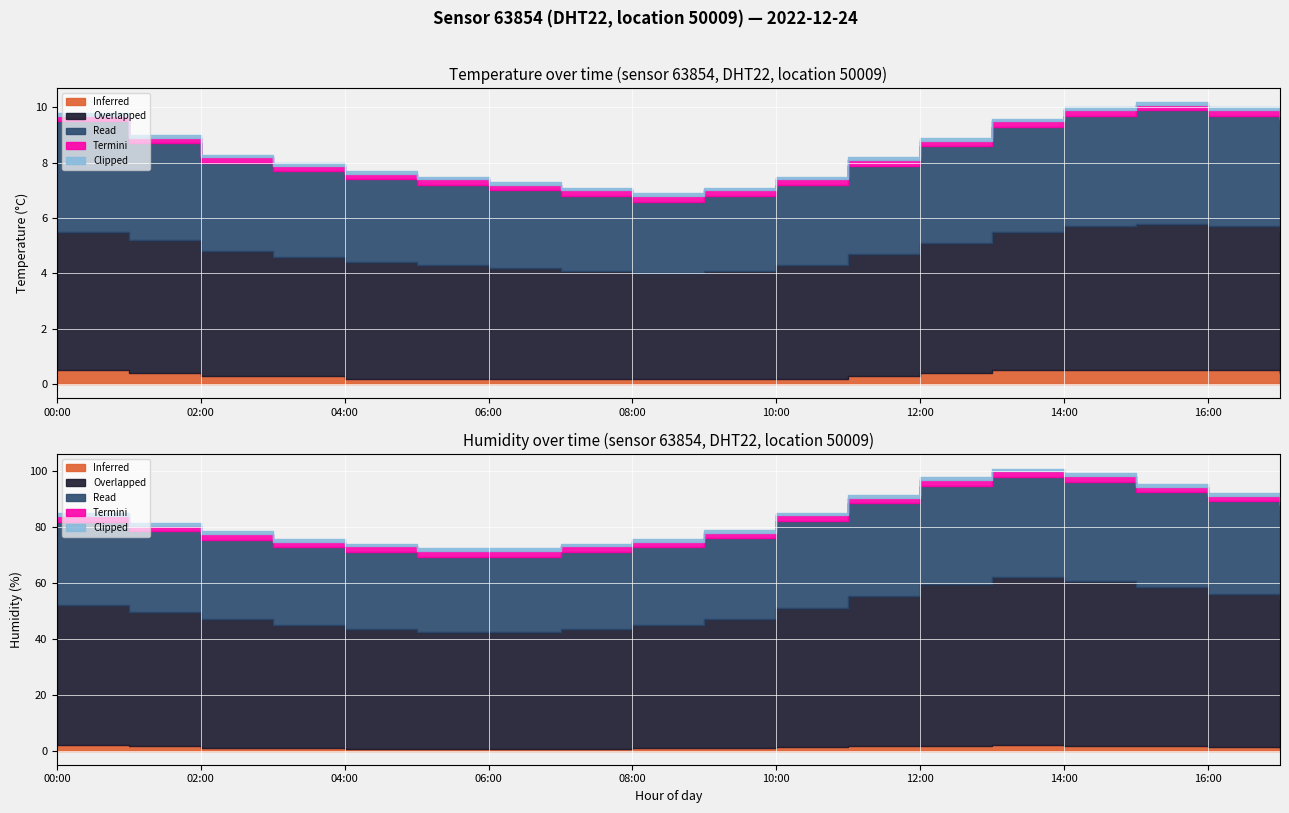

True or false: temperature and humidity cross at least once.

False